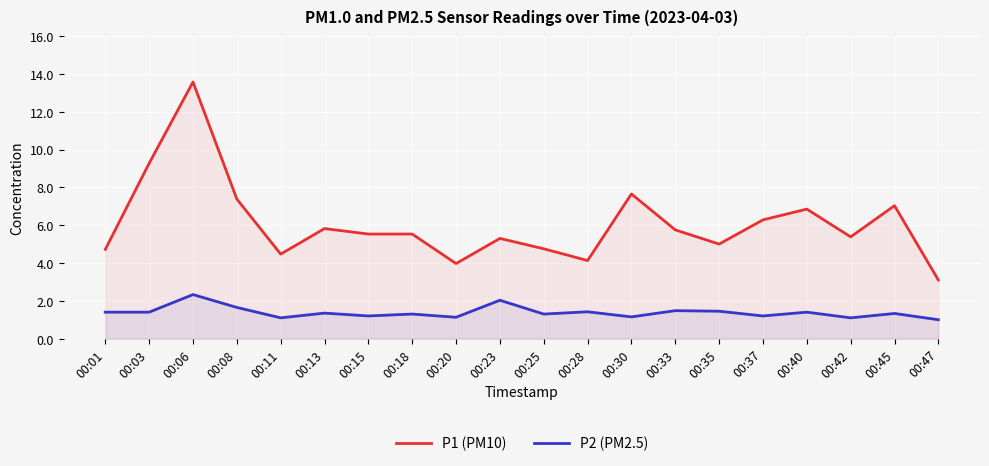

The P2 (PM2.5) series shows 1.4 at 00:40. True or false?

True